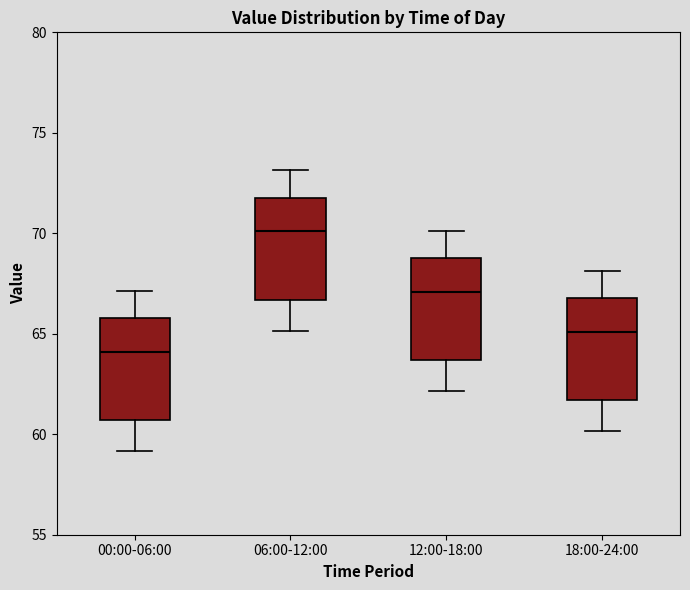

Which box's median line is the lowest?

00:00-06:00